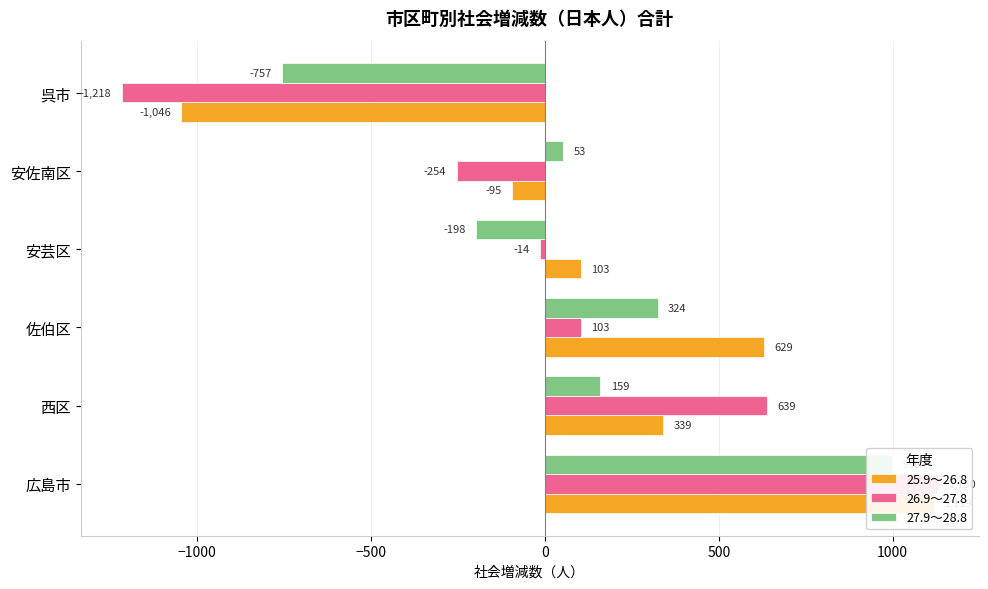

How many negative values does the 26.9～27.8 series have?

3